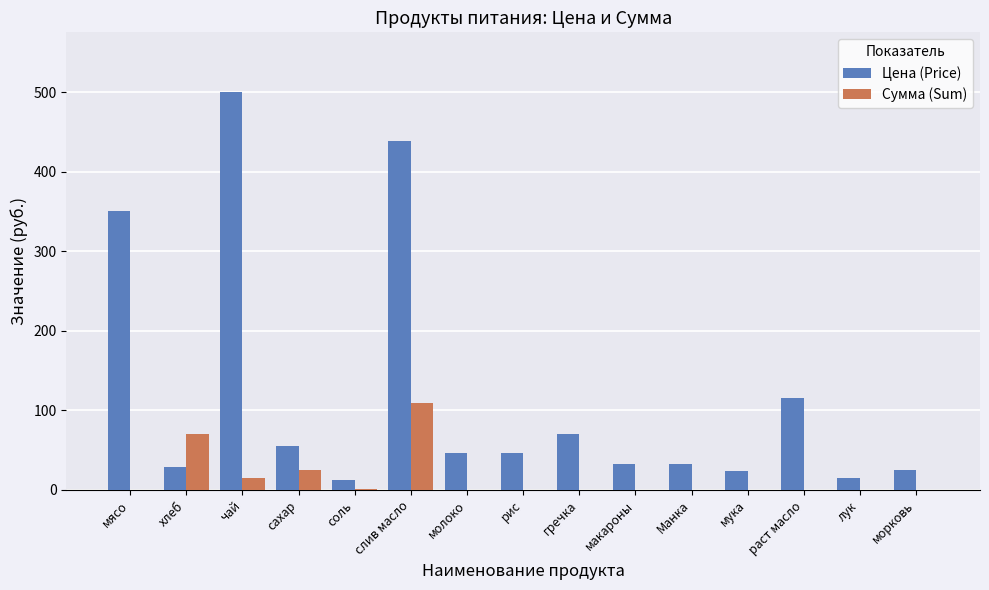

Which series changed the most between чай and мука?

Цена (Price)